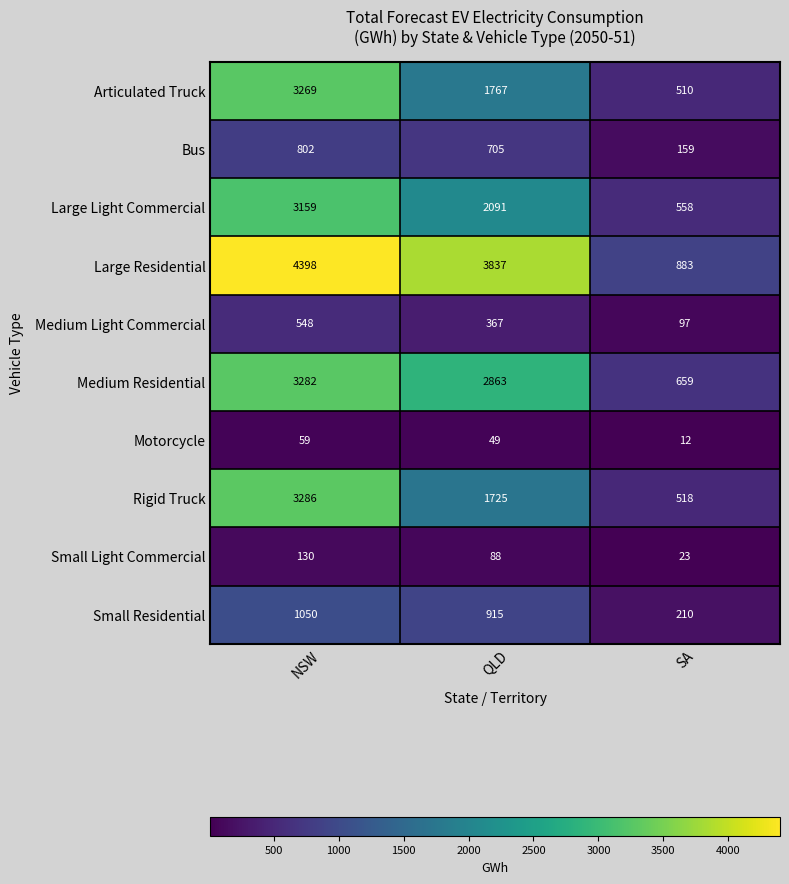

What is the difference between the second highest and minimum values in the Motorcycle series?

37